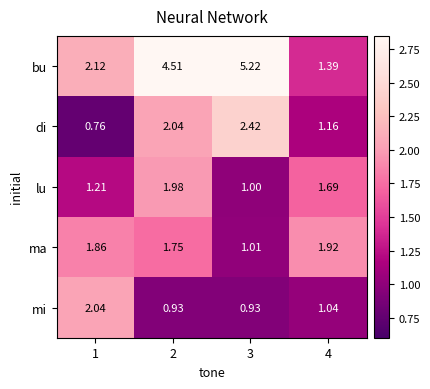

Is the value of bu at 4 greater than the value of di at 4?

Yes